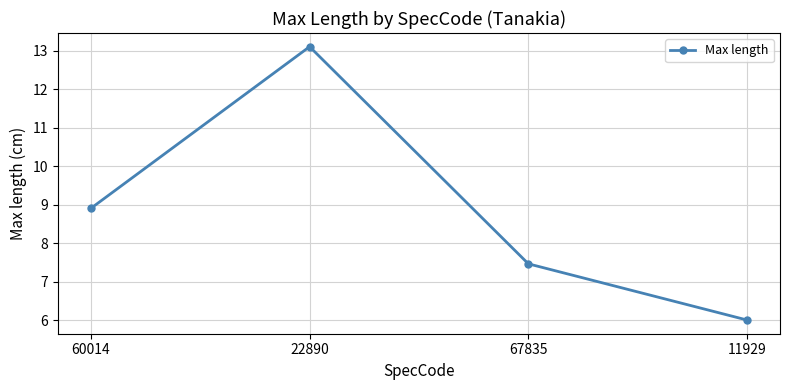

Between 22890 and 67835, which is larger?

22890